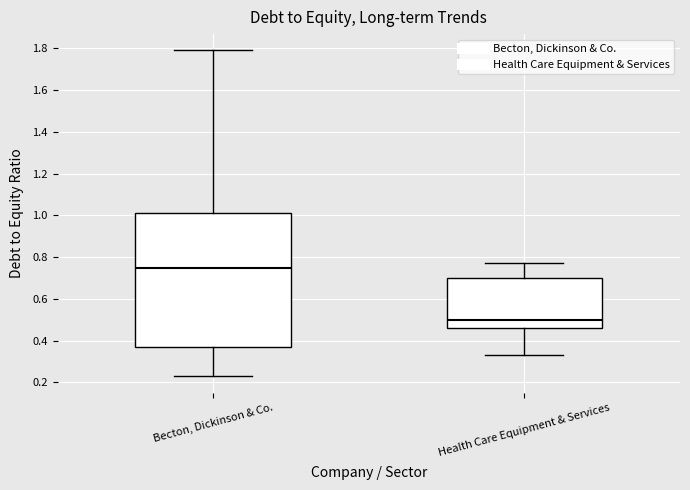

Where is the upper edge of the box for Becton, Dickinson & Co. on the y-axis? The values are not printed on the chart, so give them approximately, as read against the axis.

1.02